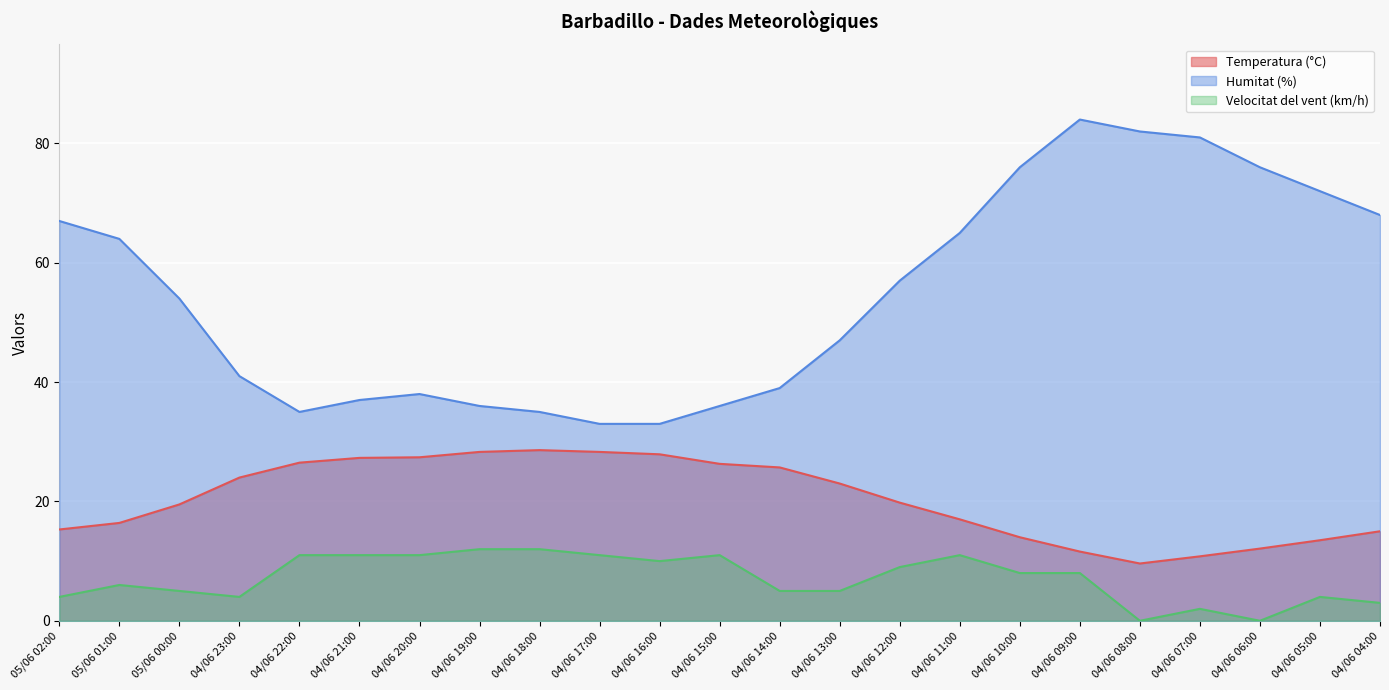

List the series in order of their overall mean, lowest first.

Velocitat del vent (km/h), Temperatura (°C), Humitat (%)